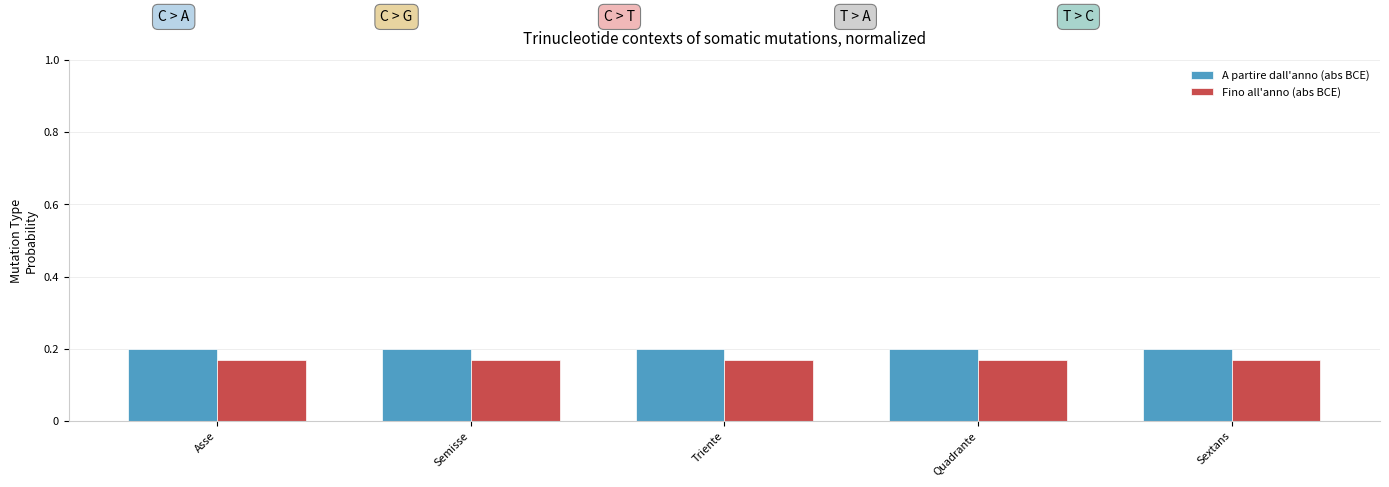

What is the sum of all Fino all'anno (abs BCE) values?

0.8